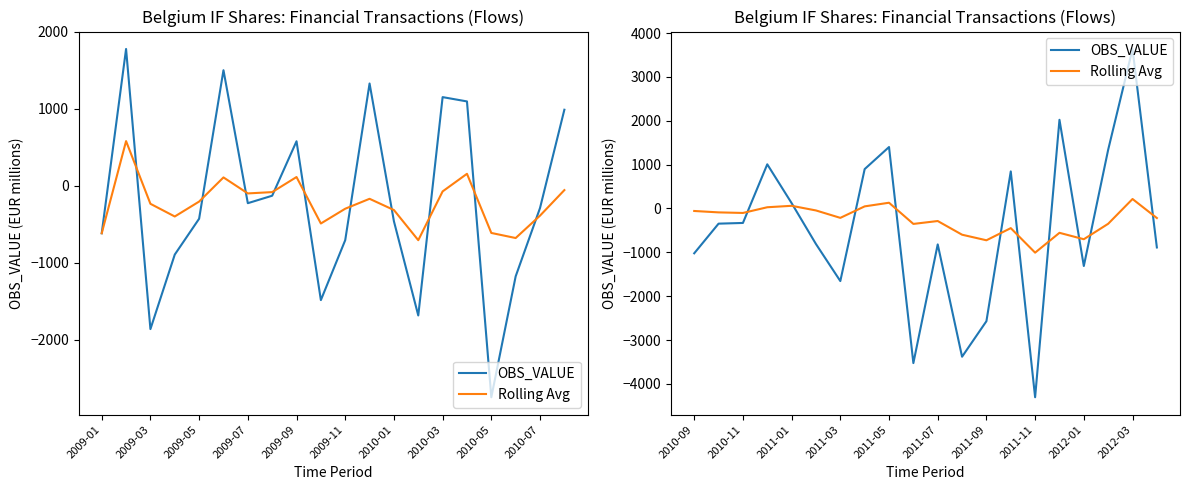

What is the value of the OBS_VALUE point at the 12th from the left?

-3380